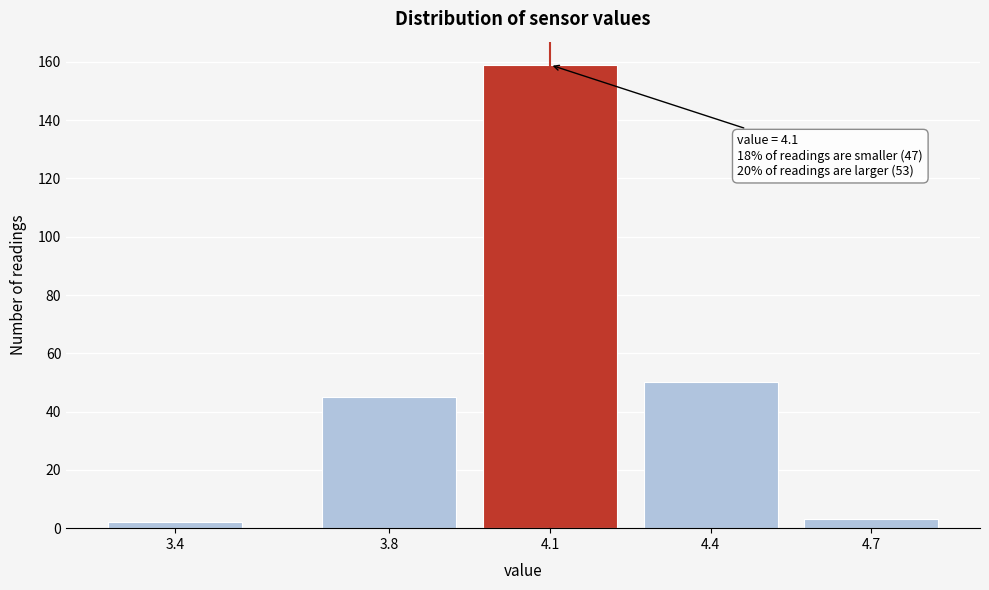

Reading right to left, extract all data points from this chart.

3	50	159	45	2